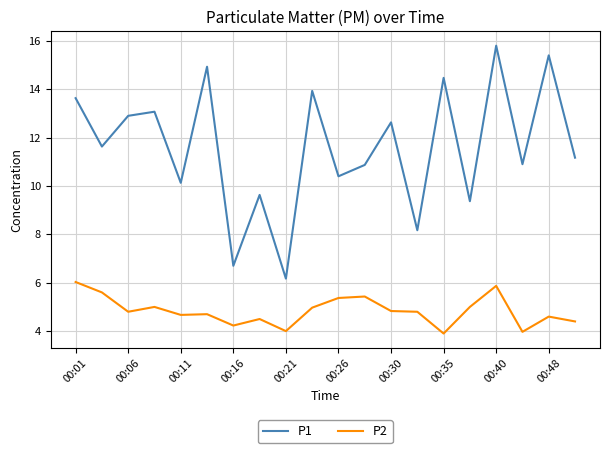

Which series has the widest spread of values?

P1